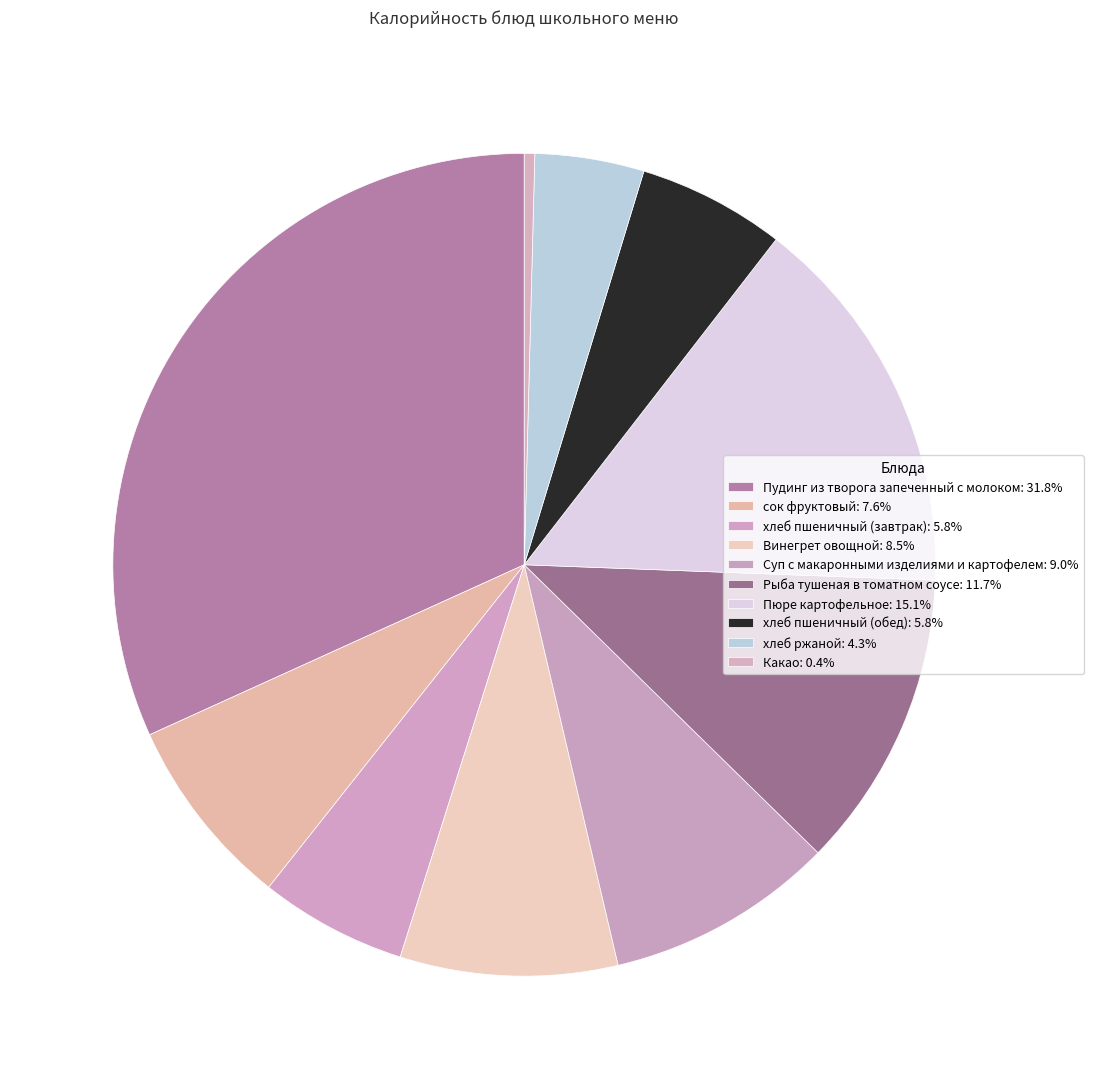

How many slices are in this pie chart?

10